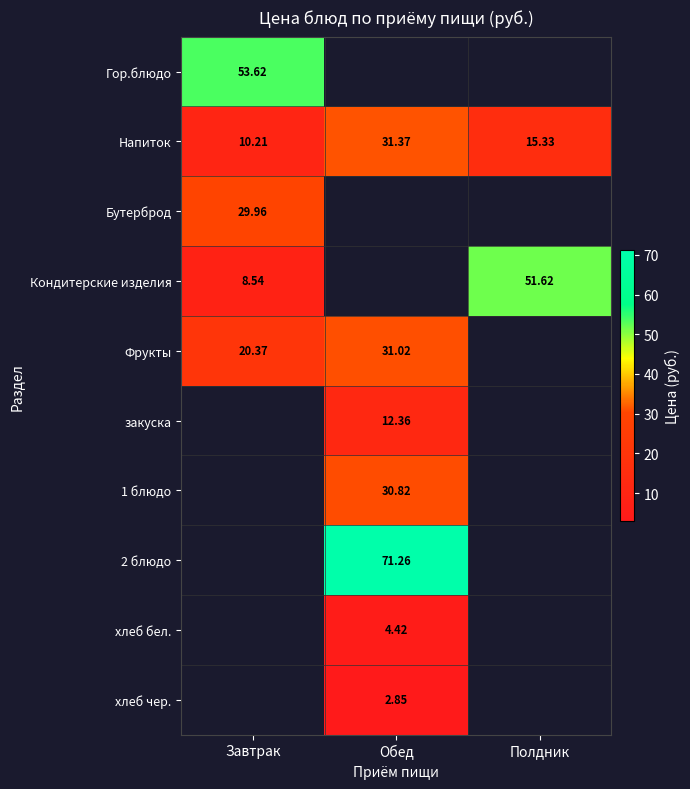

At how many categories does at least one series exceed 14?

3